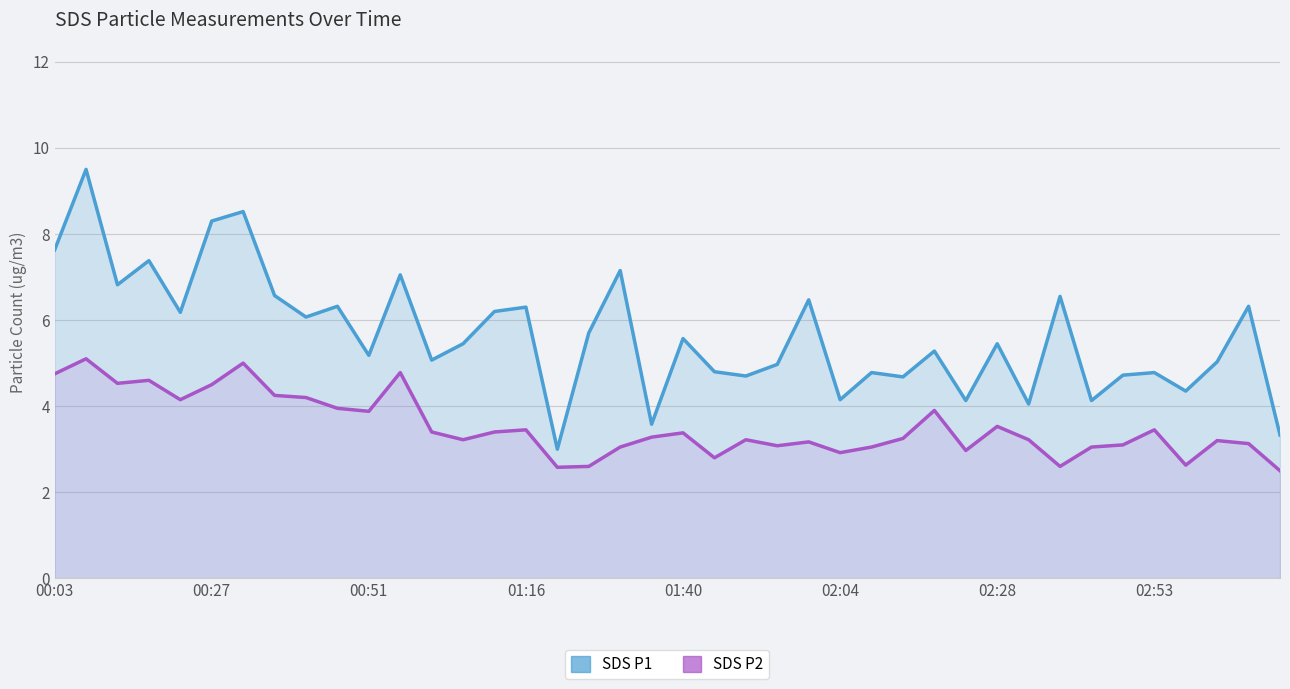

List the series in order of their peak value, highest first.

SDS_P1, SDS_P2